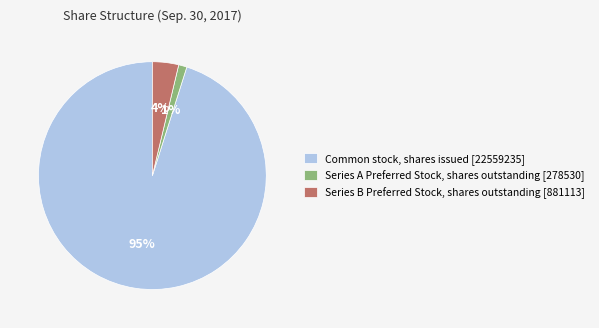

The Series B Preferred Stock, shares outstanding [881113] slice represents 4% of the pie. True or false?

True